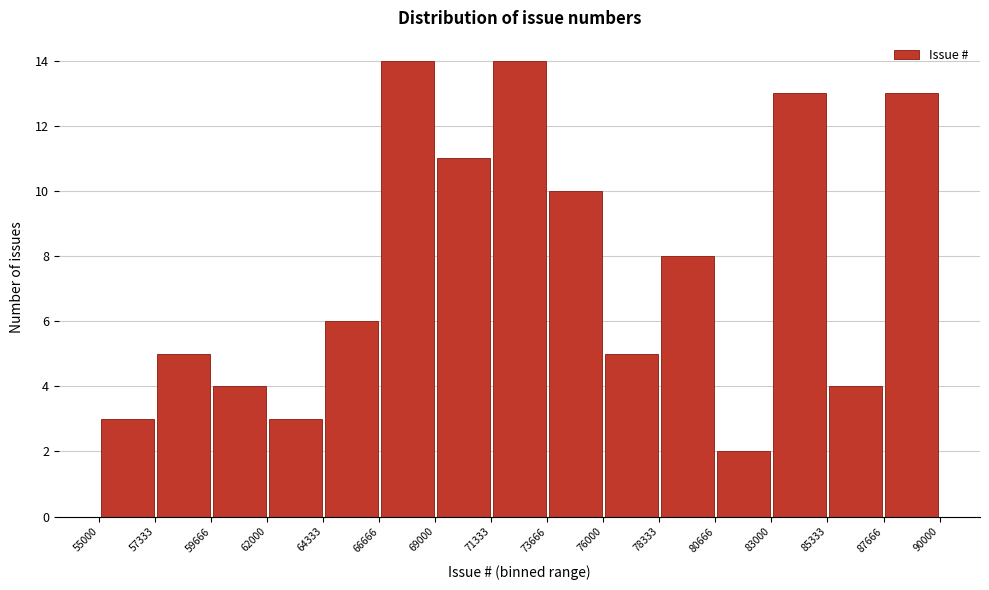

Reading left to right, list every bar in this chart as the range it spans on the x-axis followed by its height. The values are not printed on the chart, so give them approximately, as read against the axis.

55000 to 57333: 3
57333 to 59666: 5
59666 to 62000: 4
62000 to 64333: 3
64333 to 66666: 6
66666 to 69000: 14
69000 to 71333: 11
71333 to 73666: 14
73666 to 76000: 10
76000 to 78333: 5
78333 to 80666: 8
80666 to 83000: 2
83000 to 85333: 13
85333 to 87666: 4
87666 to 90000: 13